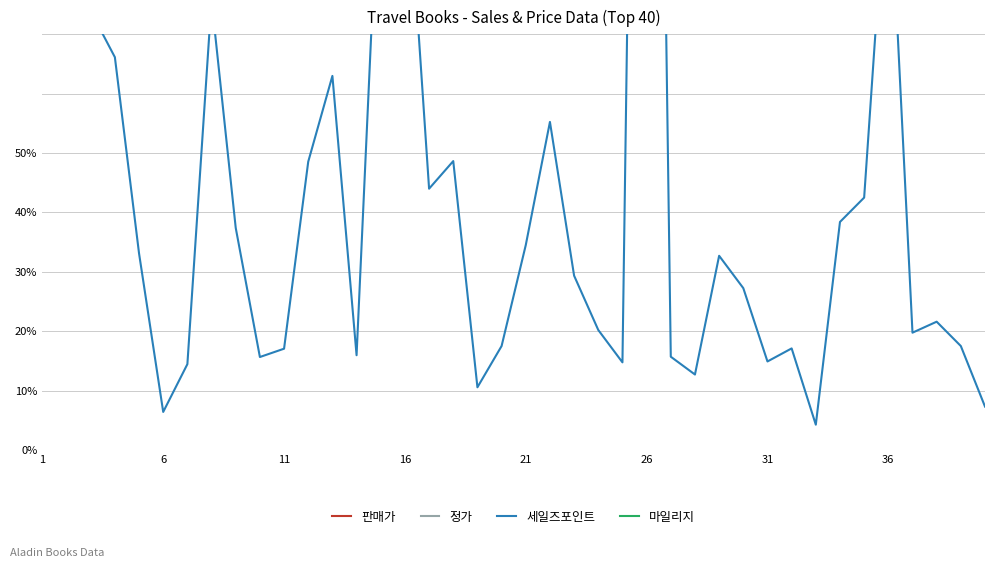

Which category has the highest value across all series?

16